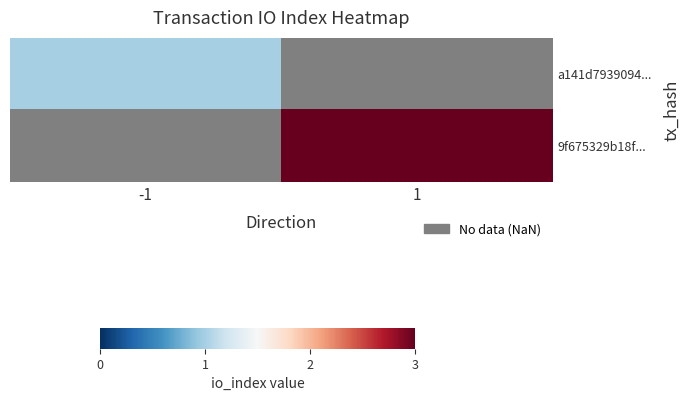

Rank the series by their maximum value, from lowest to highest.

a141d7939094..., 9f675329b18f...